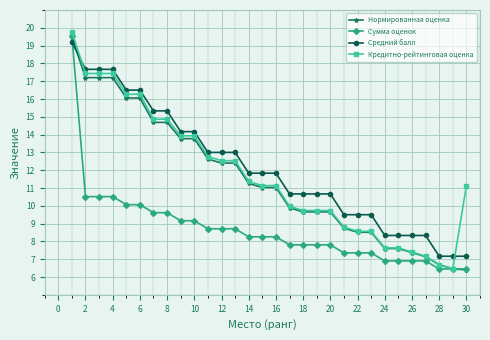

True or false: Кредитно-рейтинговая оценка and Средний балл intersect in this chart.

True